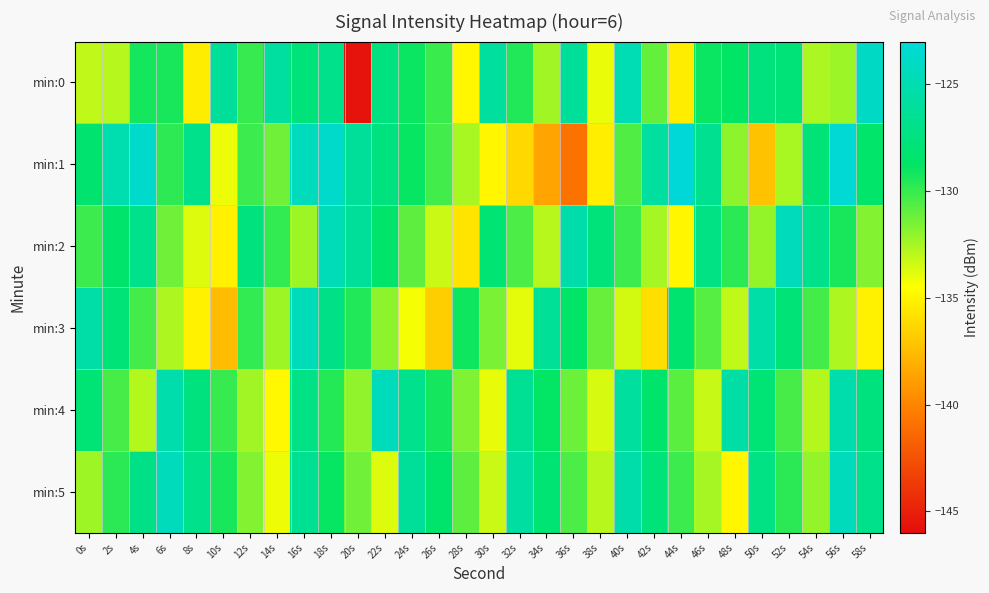

Reading left to right, what are all the values shown in this chart?

min:0: 0s=-133.1	2s=-132.8	4s=-129.2	6s=-129.3	8s=-135.3	10s=-126.2	12s=-130.0	14s=-125.8	16s=-127.7	18s=-126.8	20s=-145.7	22s=-127.5	24s=-129.0	26s=-130.1	28s=-134.9	30s=-125.9	32s=-129.5	34s=-132.4	36s=-126.2	38s=-134.0	40s=-124.9	42s=-131.0	44s=-135.3	46s=-129.0	48s=-128.7	50s=-127.6	52s=-127.8	54s=-132.6	56s=-132.3	58s=-124.0
min:1: 0s=-128.3	2s=-125.1	4s=-123.7	6s=-129.7	8s=-126.9	10s=-134.1	12s=-130.1	14s=-131.3	16s=-124.5	18s=-123.7	20s=-126.1	22s=-127.5	24s=-128.9	26s=-130.2	28s=-132.6	30s=-134.9	32s=-136.2	34s=-138.6	36s=-140.9	38s=-135.2	40s=-130.6	42s=-125.9	44s=-121.2	46s=-126.6	48s=-131.9	50s=-137.2	52s=-132.6	54s=-127.9	56s=-123.2	58s=-128.6
min:2: 0s=-130.1	2s=-128.5	4s=-126.9	6s=-131.3	8s=-133.7	10s=-135.1	12s=-127.5	14s=-129.9	16s=-132.3	18s=-124.7	20s=-126.1	22s=-128.5	24s=-130.9	26s=-133.3	28s=-135.7	30s=-128.1	32s=-130.5	34s=-132.9	36s=-125.3	38s=-127.7	40s=-130.1	42s=-132.5	44s=-134.9	46s=-127.3	48s=-129.7	50s=-132.1	52s=-124.5	54s=-126.9	56s=-129.3	58s=-131.7
min:3: 0s=-125.5	2s=-127.9	4s=-130.3	6s=-132.7	8s=-135.1	10s=-137.5	12s=-129.9	14s=-132.3	16s=-124.7	18s=-127.1	20s=-129.5	22s=-131.9	24s=-134.3	26s=-136.7	28s=-129.1	30s=-131.5	32s=-133.9	34s=-126.3	36s=-128.7	38s=-131.1	40s=-133.5	42s=-135.9	44s=-128.3	46s=-130.7	48s=-133.1	50s=-125.5	52s=-127.9	54s=-130.3	56s=-132.7	58s=-135.1
min:4: 0s=-128.0	2s=-130.4	4s=-132.8	6s=-125.2	8s=-127.6	10s=-130.0	12s=-132.4	14s=-134.8	16s=-127.2	18s=-129.6	20s=-132.0	22s=-124.4	24s=-126.8	26s=-129.2	28s=-131.6	30s=-134.0	32s=-126.4	34s=-128.8	36s=-131.2	38s=-133.6	40s=-126.0	42s=-128.4	44s=-130.8	46s=-133.2	48s=-125.6	50s=-128.0	52s=-130.4	54s=-132.8	56s=-125.2	58s=-127.6
min:5: 0s=-132.3	2s=-129.7	4s=-127.1	6s=-124.5	8s=-126.9	10s=-129.3	12s=-131.7	14s=-134.1	16s=-126.5	18s=-128.9	20s=-131.3	22s=-133.7	24s=-126.1	26s=-128.5	28s=-130.9	30s=-133.3	32s=-125.7	34s=-128.1	36s=-130.5	38s=-132.9	40s=-125.3	42s=-127.7	44s=-130.1	46s=-132.5	48s=-134.9	50s=-127.3	52s=-129.7	54s=-132.1	56s=-124.5	58s=-126.9